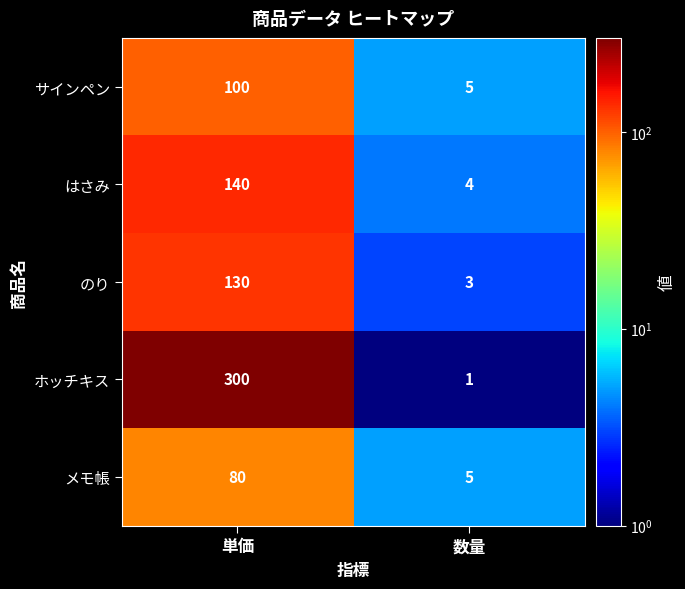

What is the total value across all series at 単価?

750